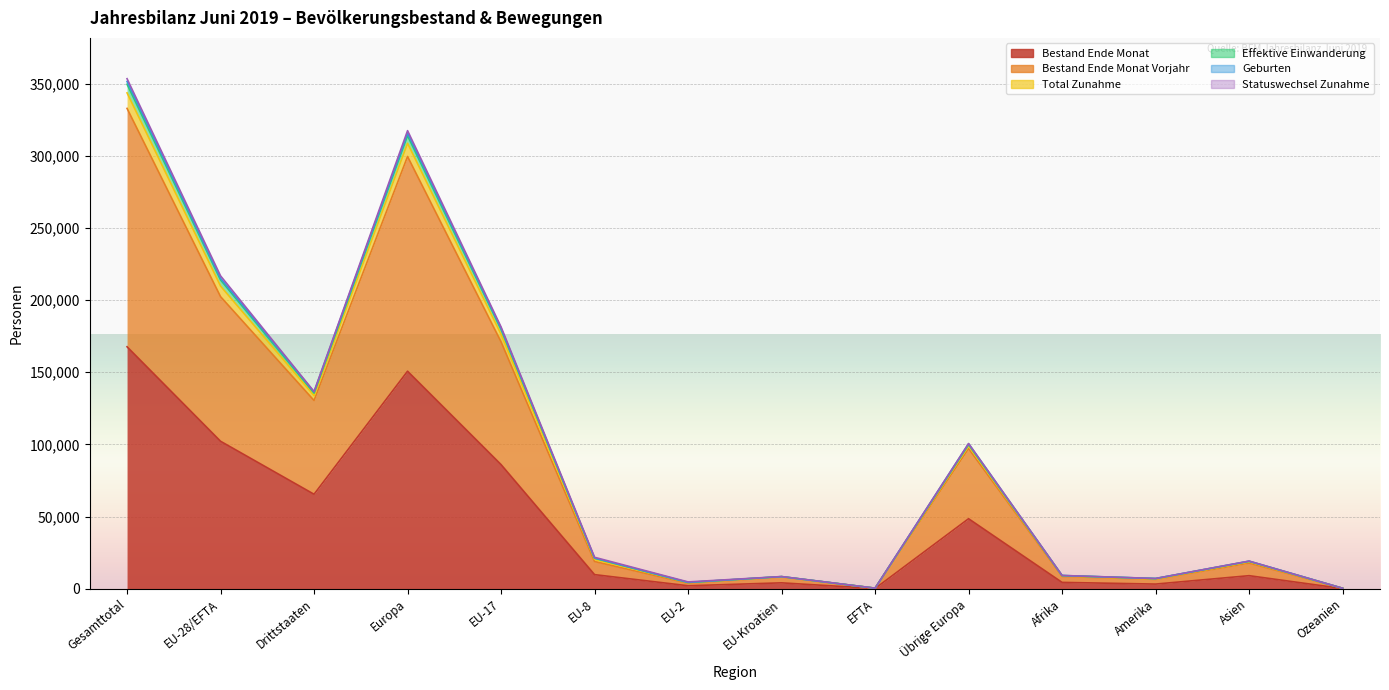

What is the label of the 14th point from the left?

Ozeanien